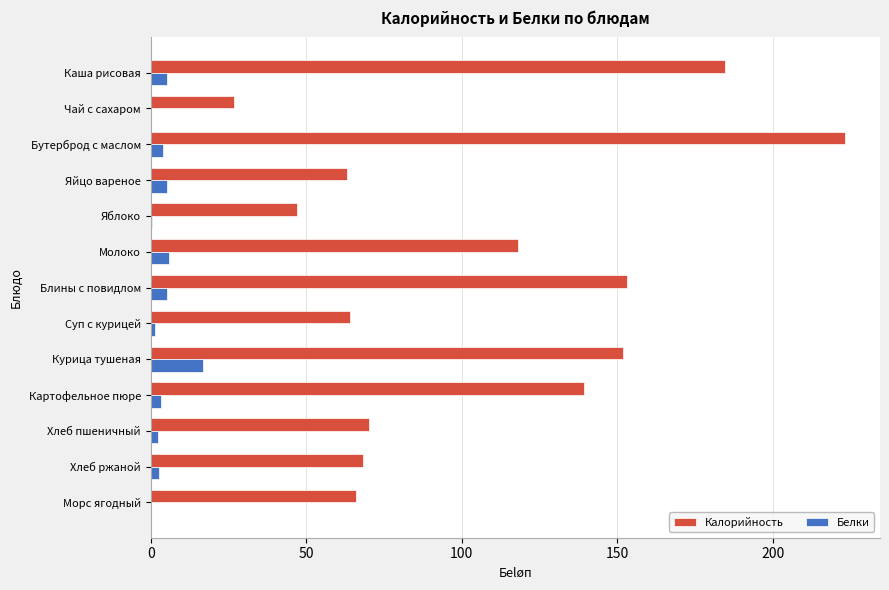

Which series has the largest total across all categories?

Калорийность